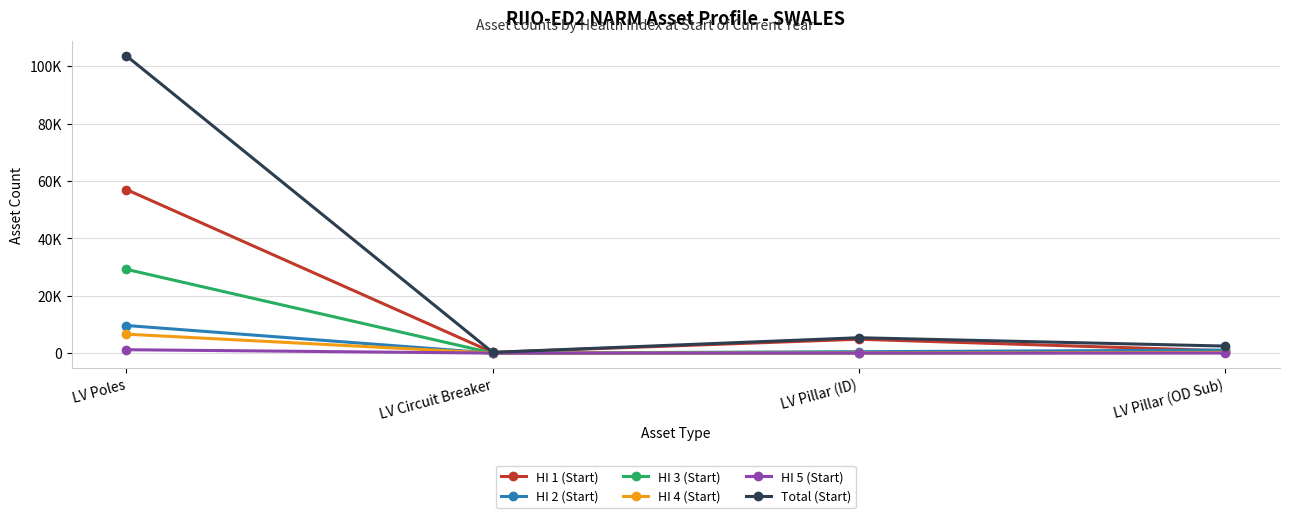

What is the difference between the second highest and minimum values in the HI 1 (Start) series?

4576